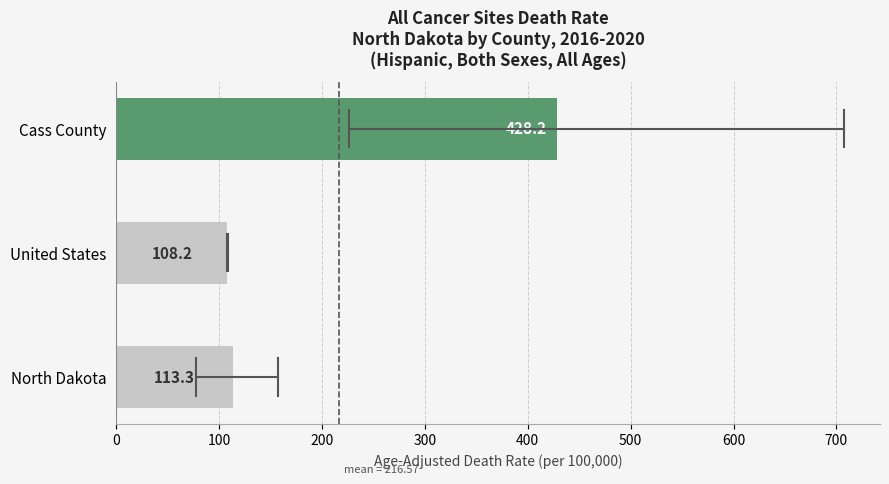

List the labels in order of value, smallest first.

United States, North Dakota, Cass County